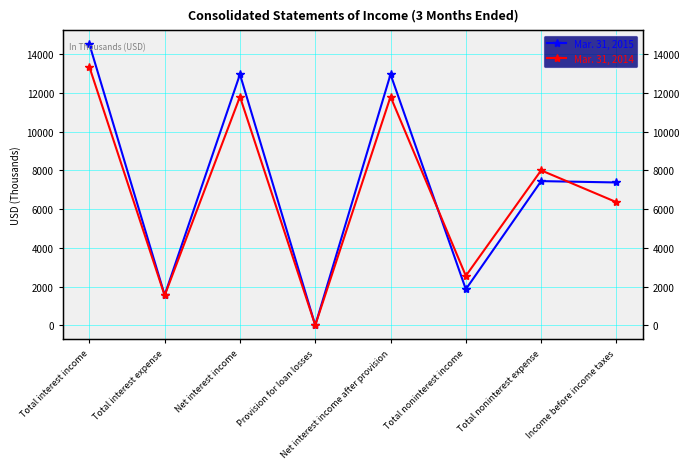

At which category does Mar. 31, 2014 reach its first local peak?

Net interest income